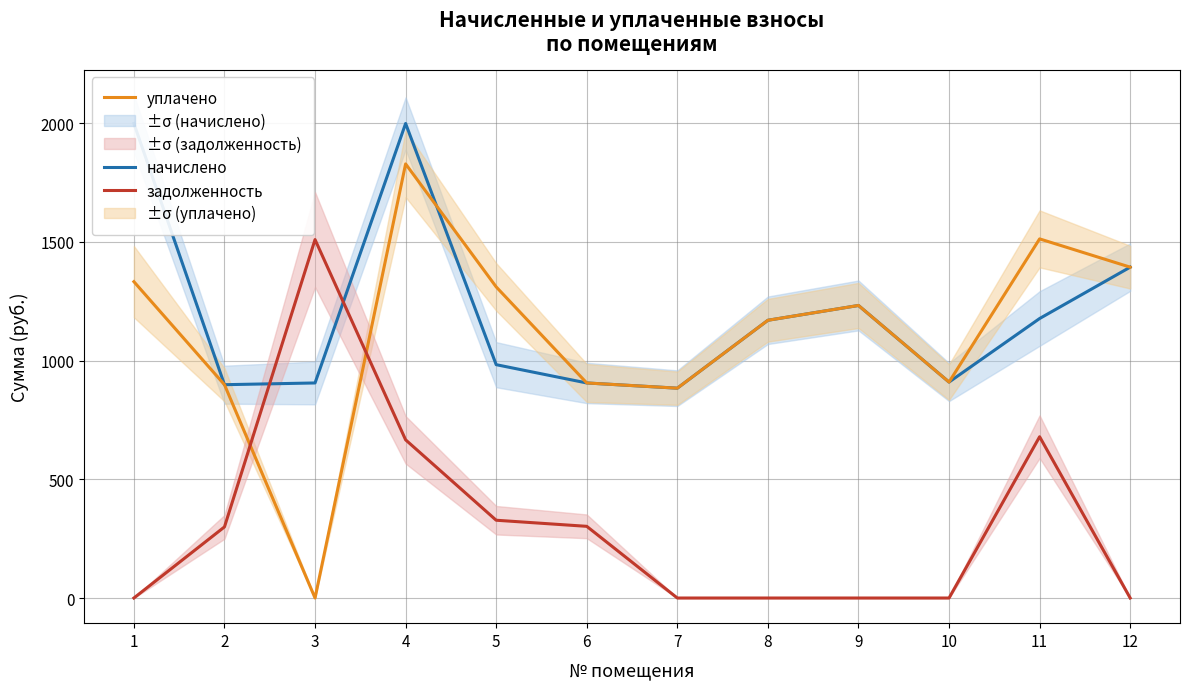

How many times do уплачено and начислено cross each other?

1